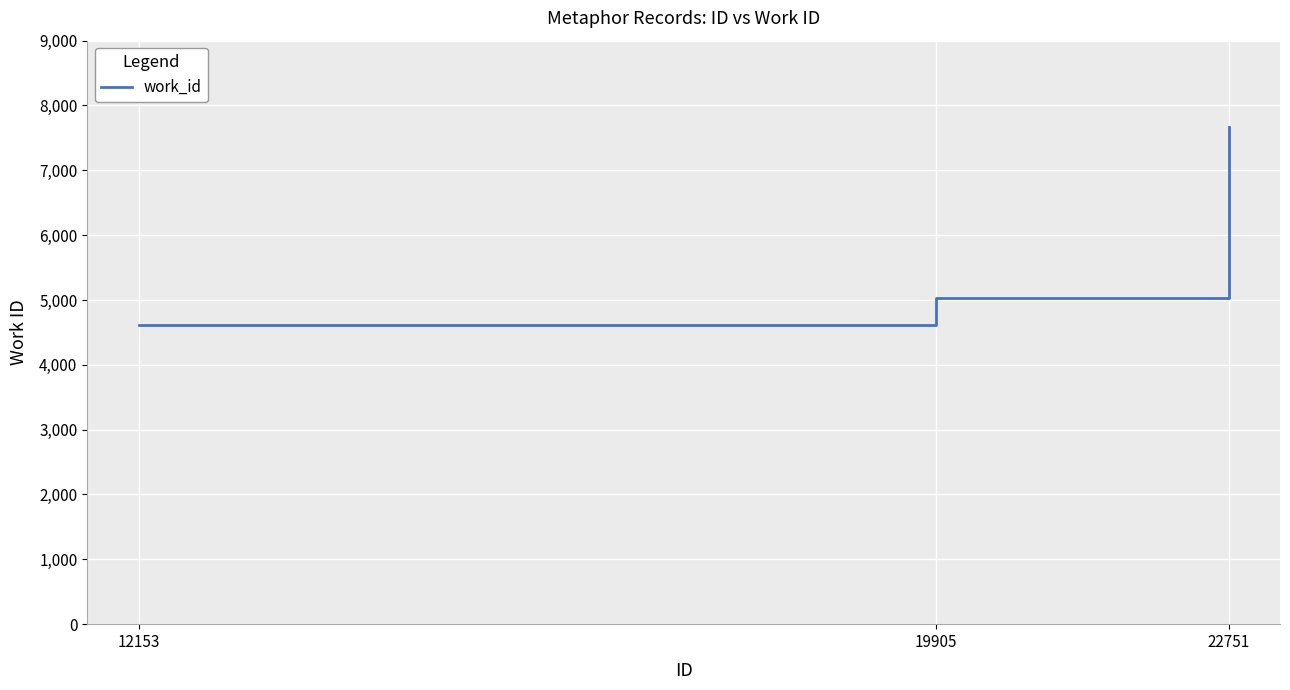

What is the sum of the values at 22751 and 19905?

12707